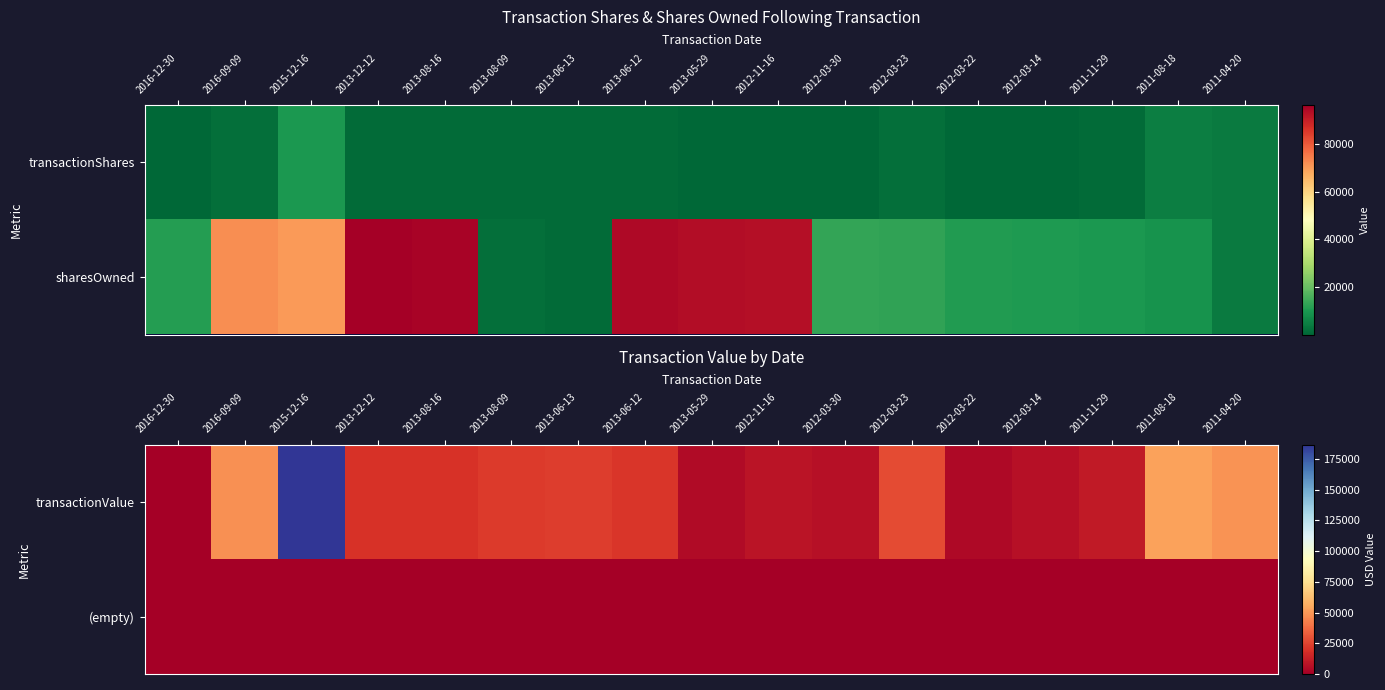

Rank the series by their maximum value, from lowest to highest.

(empty), transactionValue